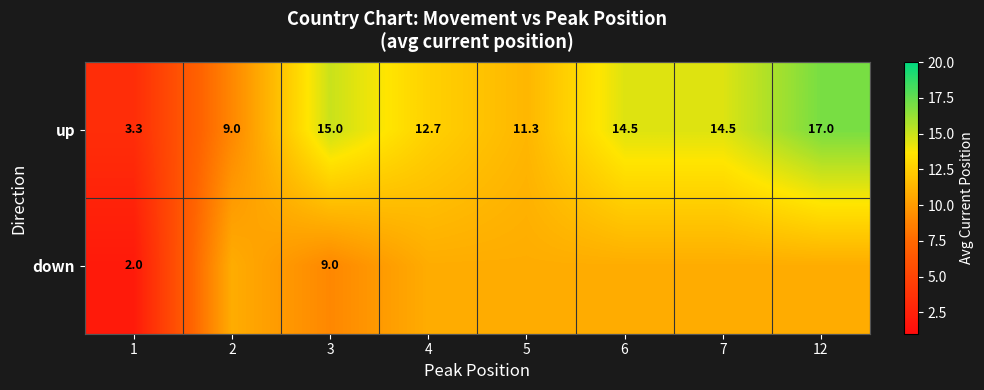

How many data points in up are above 14?

4